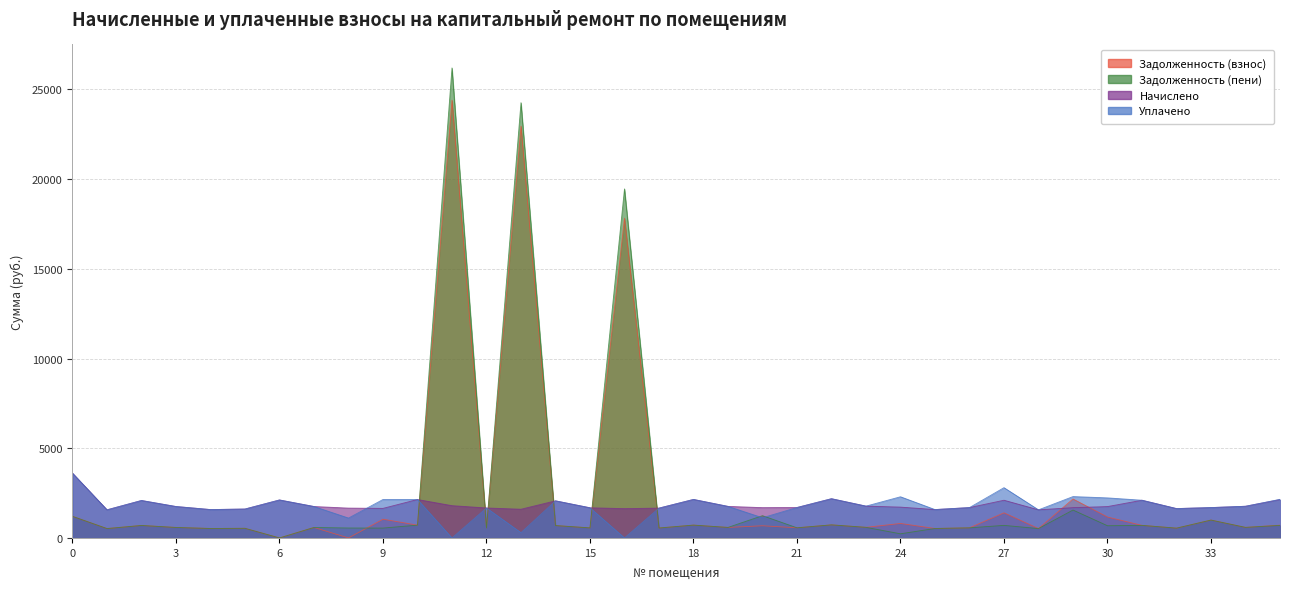

Which series changed the most between 0 and 8?

Уплачено